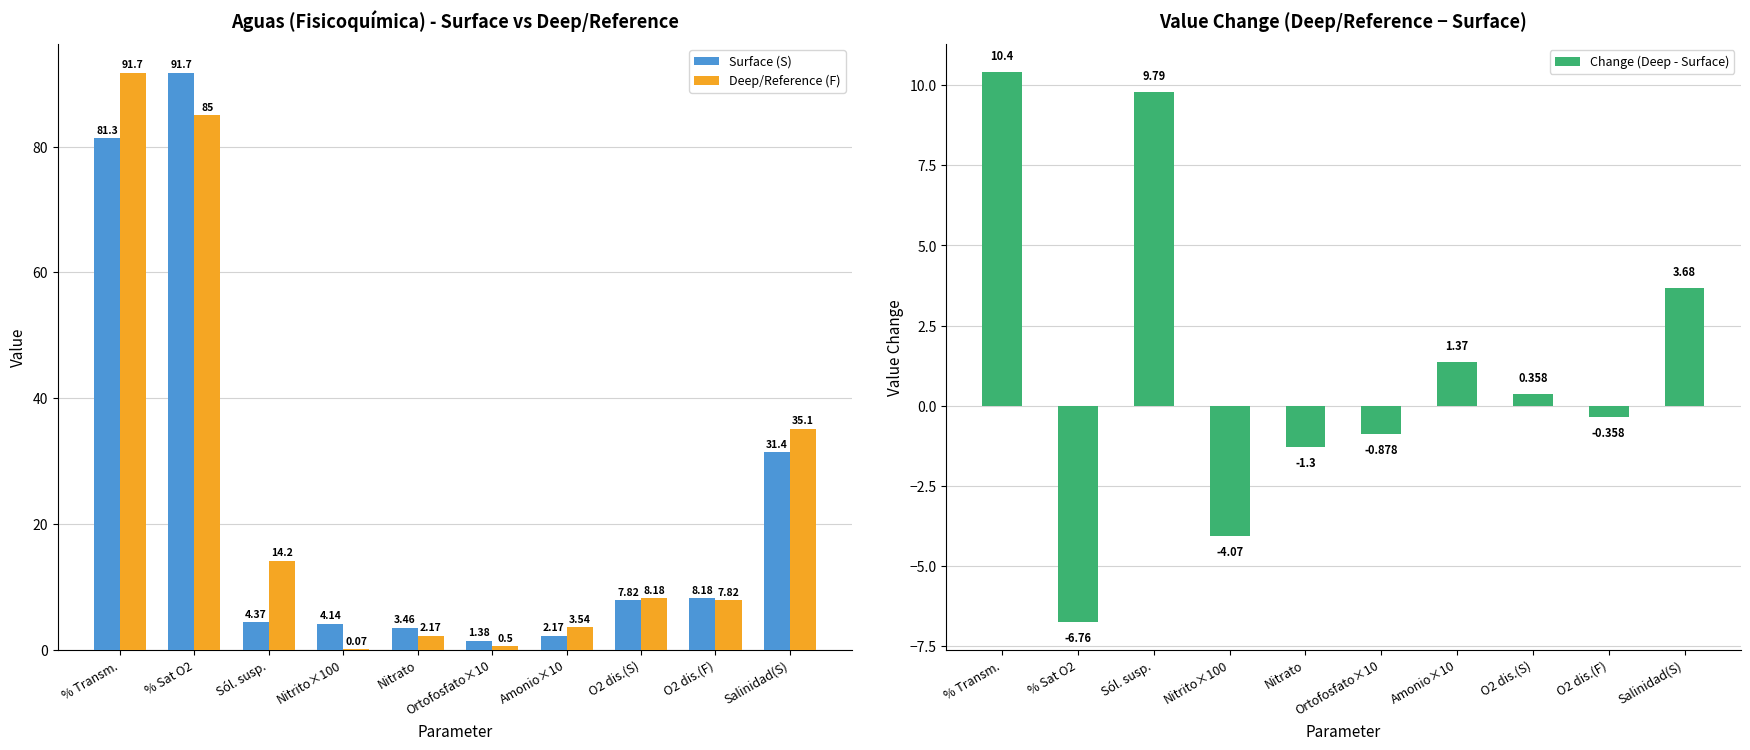

Which series has the largest range (max minus min)?

Deep/Reference (F)